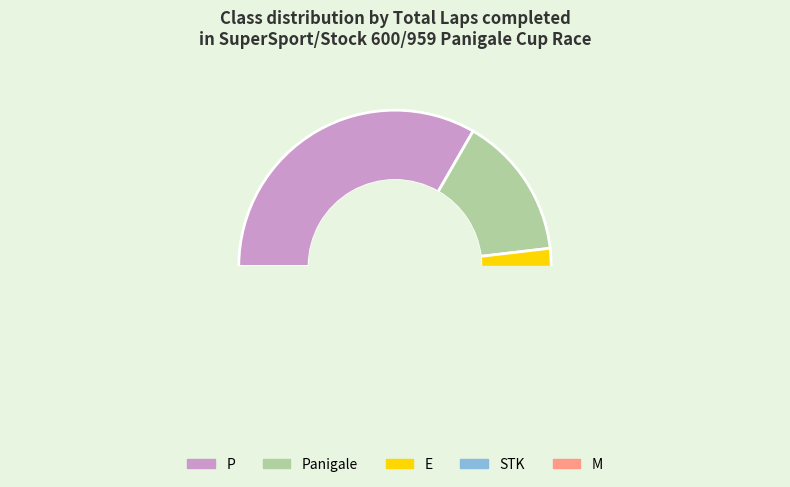

Does STK account for over 50% of the chart?

No